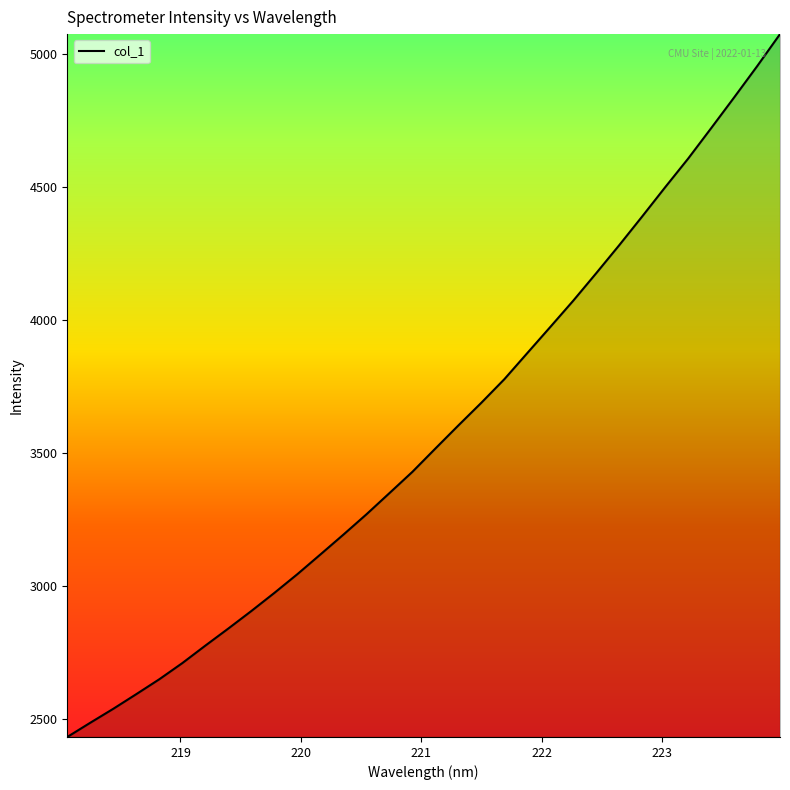

What is the smallest value displayed?

2430.6